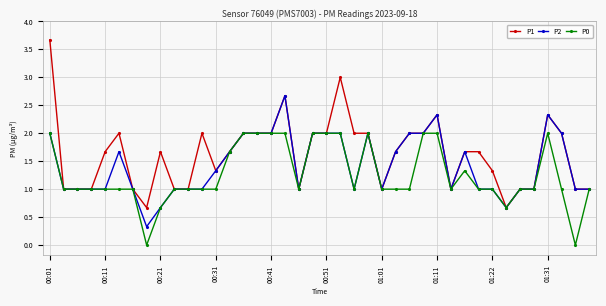

What is the greatest value displayed?

3.7